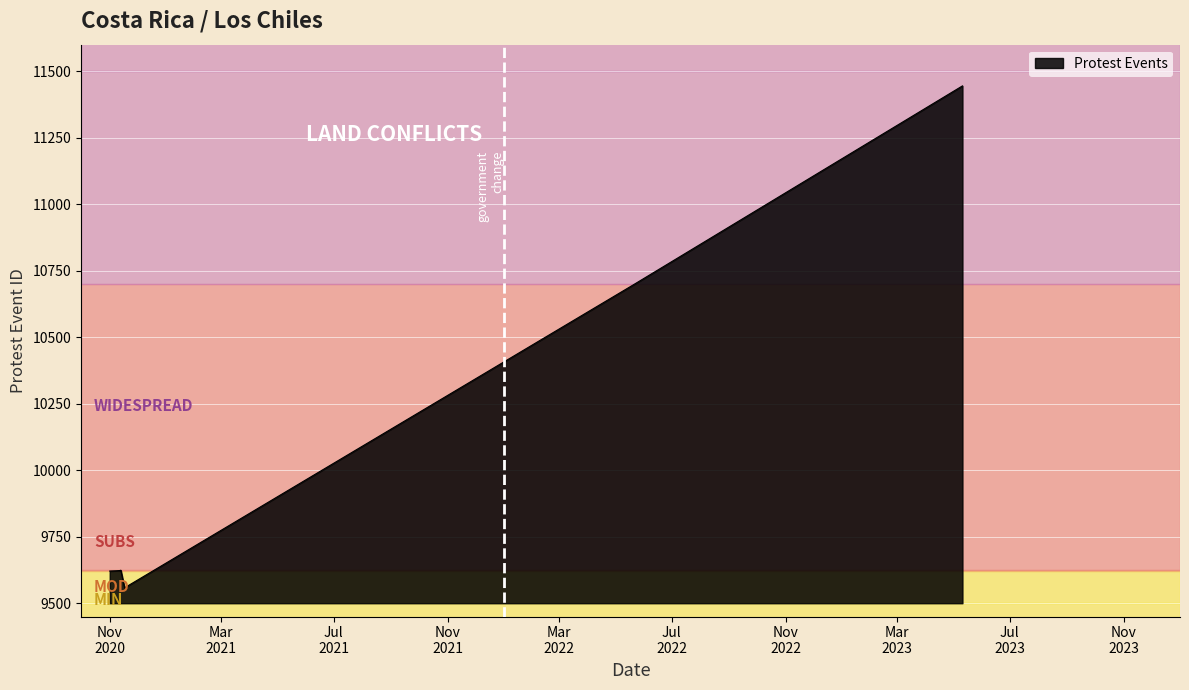

What is the difference between the second highest and minimum values?

1138